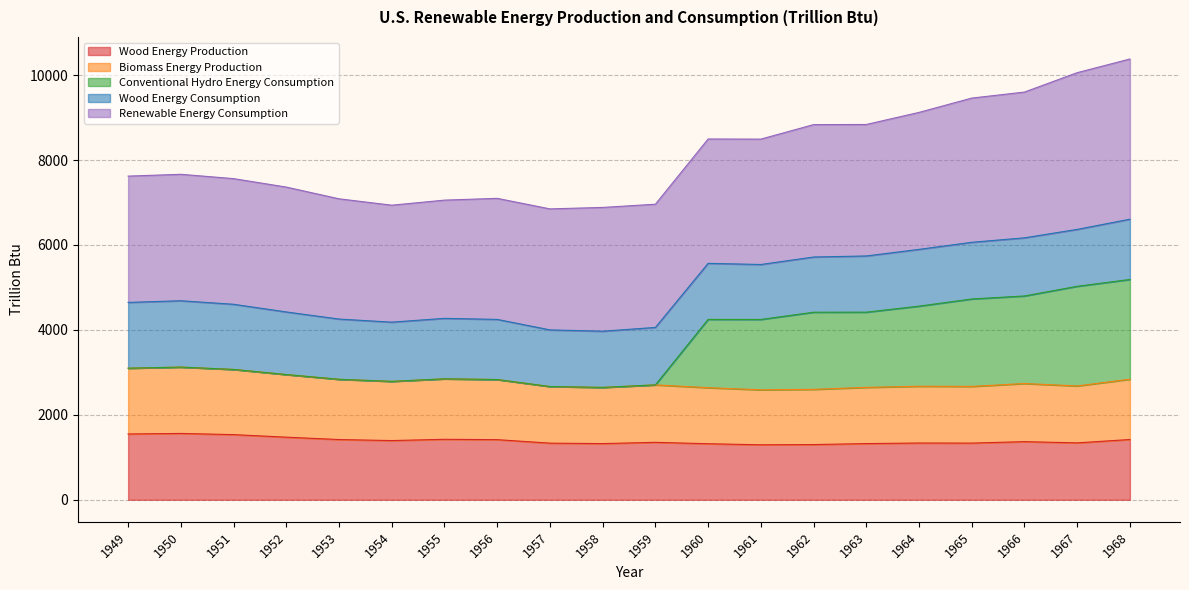

At which category is the sum across all series the highest?

1968